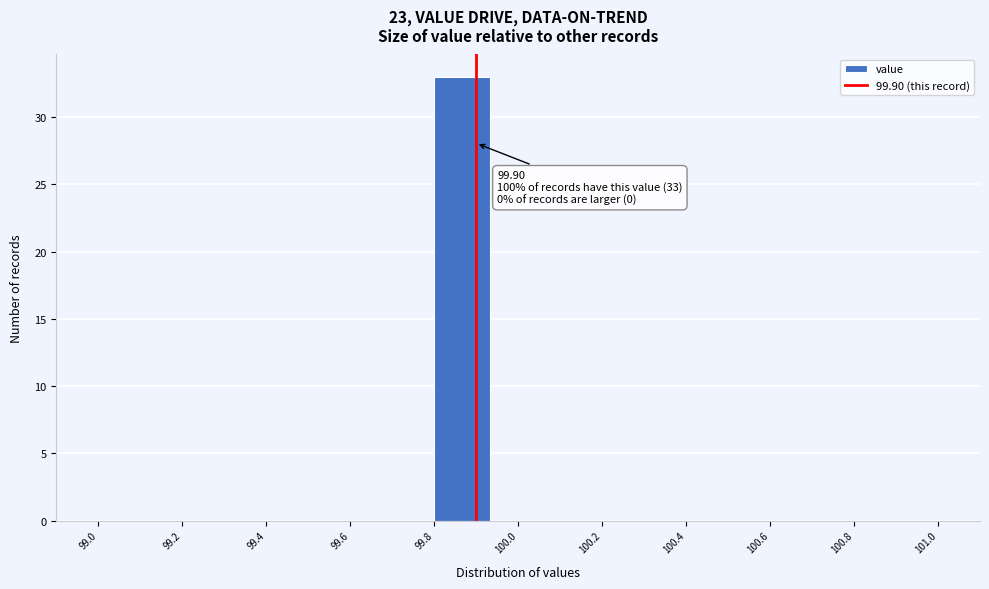

Which range on the x-axis has the tallest bar?

99.80 to 99.94